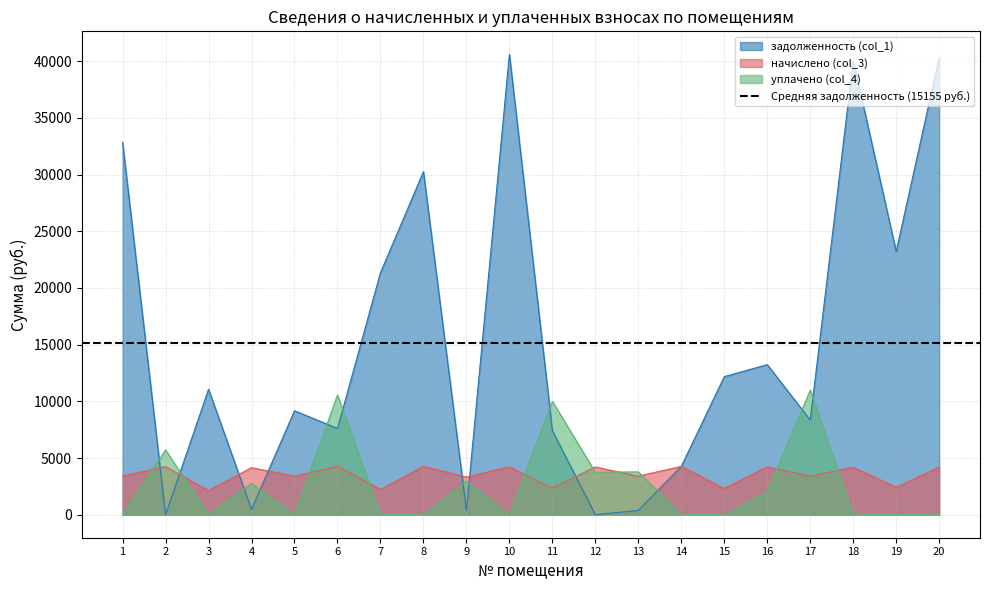

Where do задолженность (col_1) and уплачено (col_4) first cross each other?

1 and 2